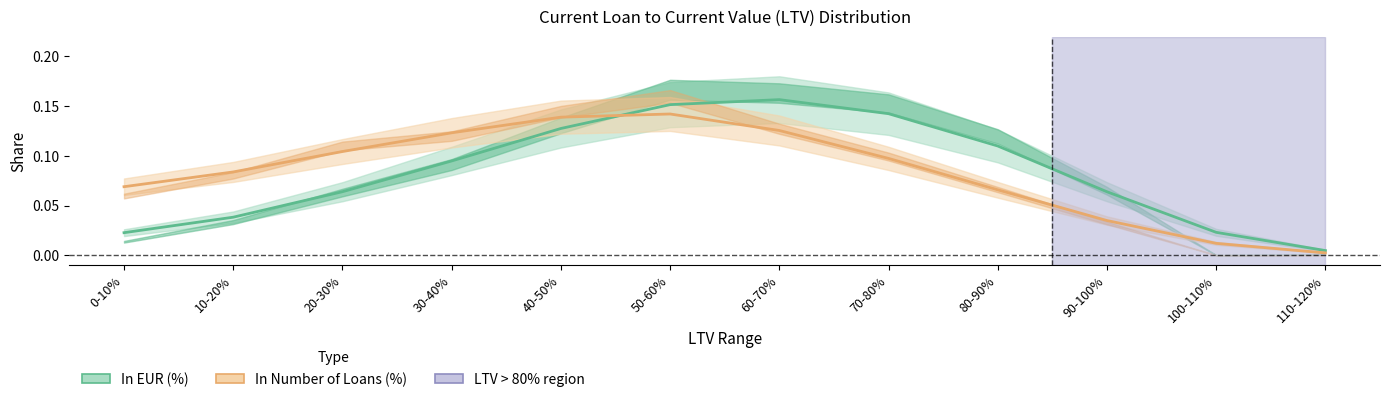

Which category has the lowest value across all series?

110-120%